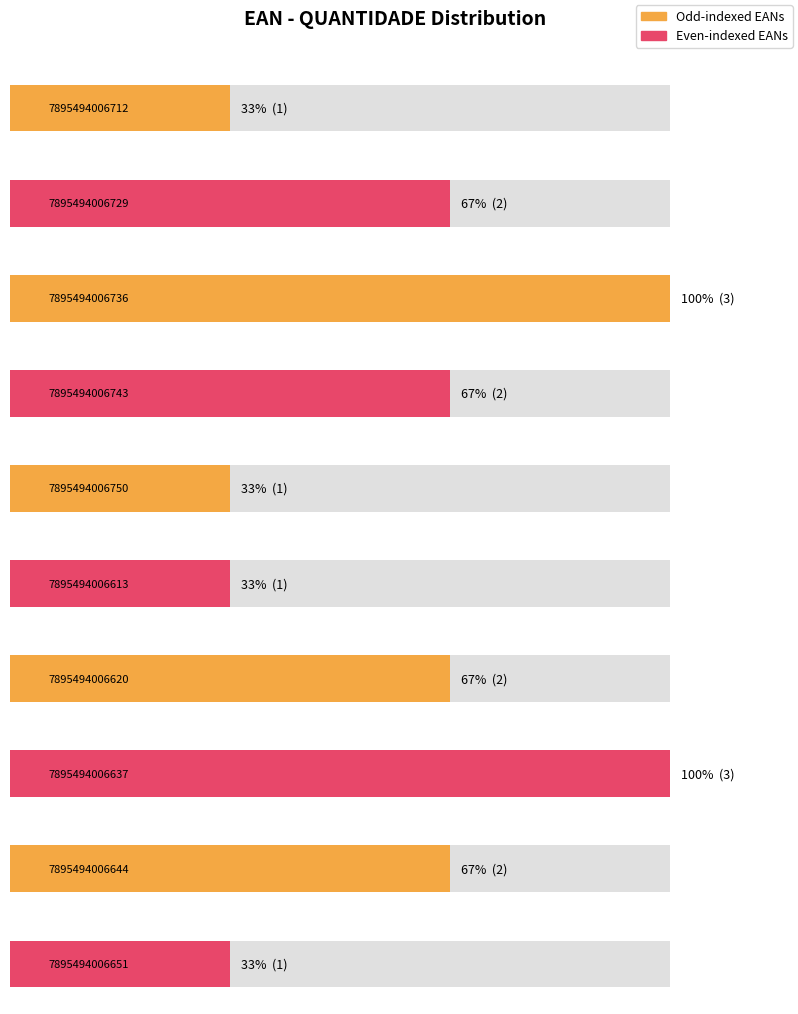

What is the difference between the second highest and second lowest values?

2